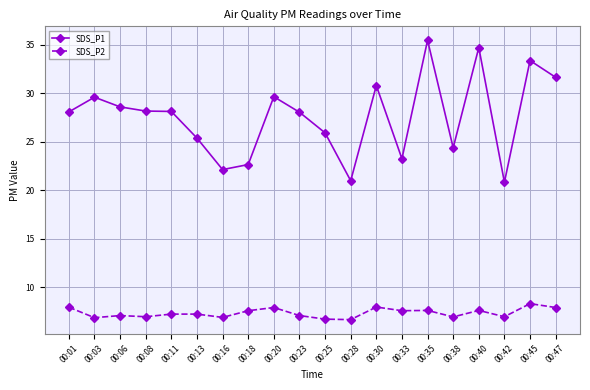

At which label does SDS_P2 first exceed 7?

00:01